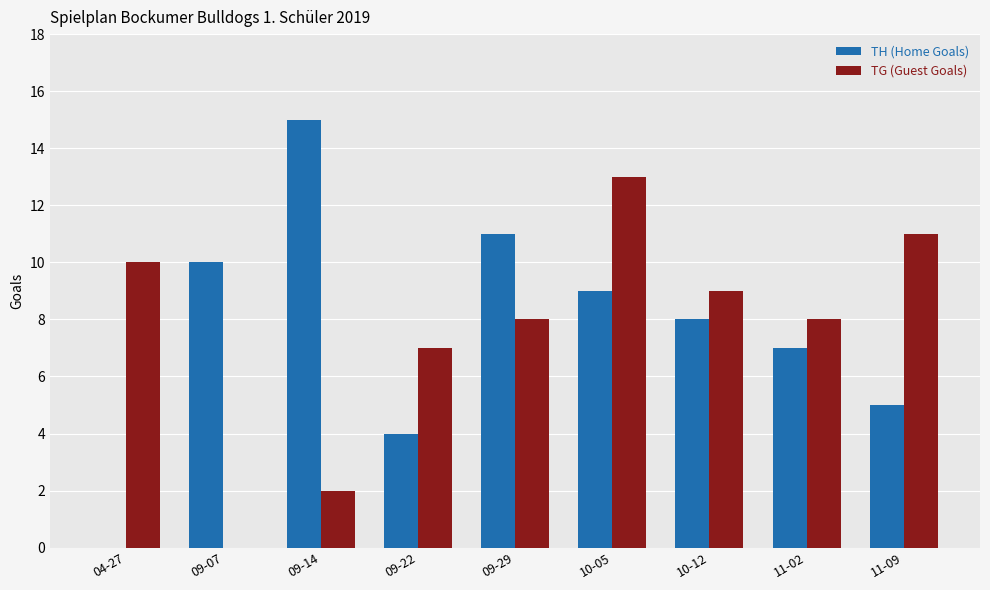

What is the sum of all TG (Guest Goals) values?

68